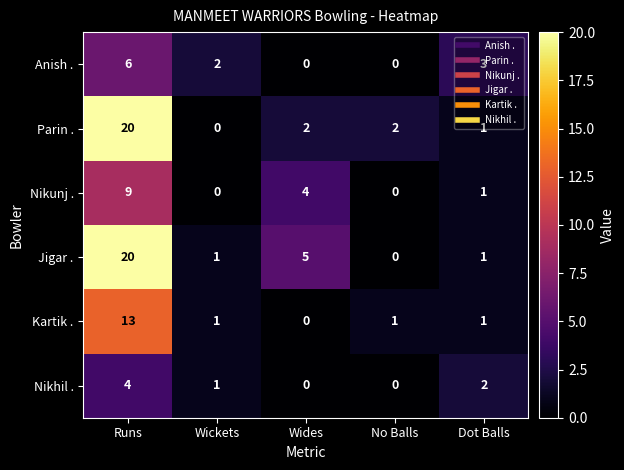

At which category is the sum across all series the highest?

Runs